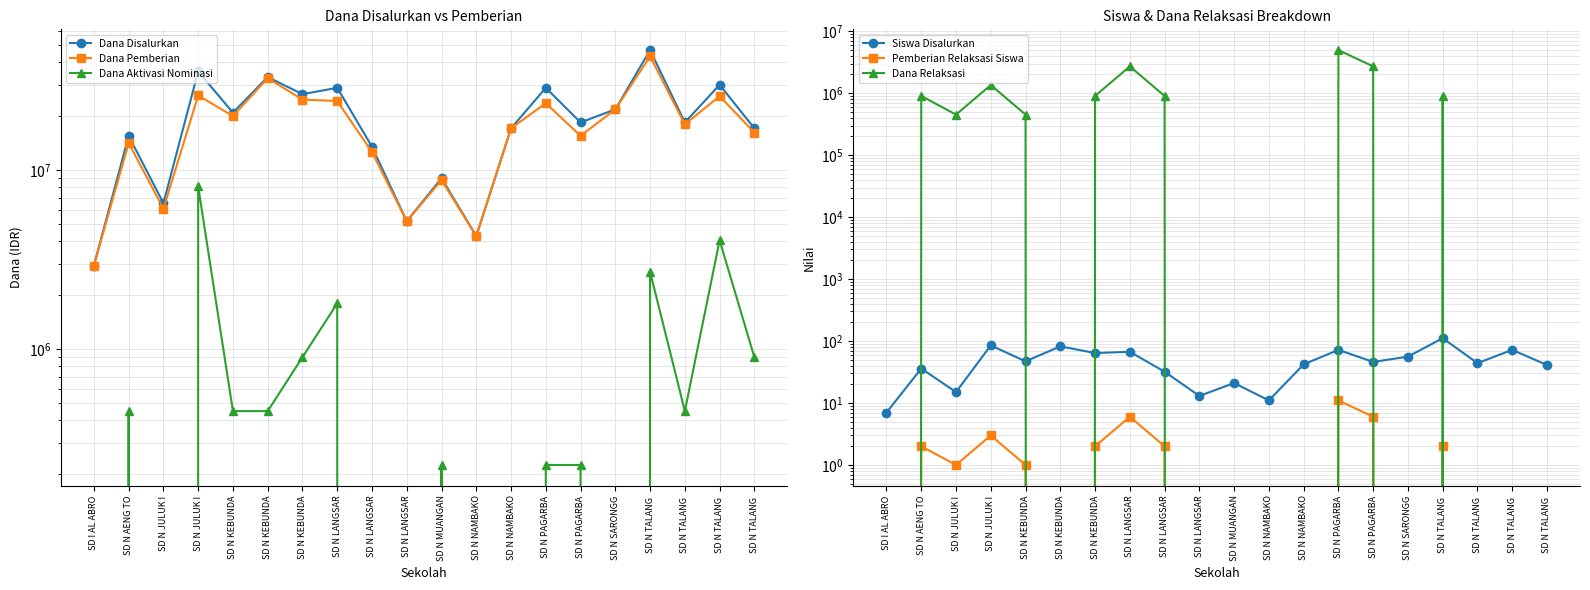

Which series changed the most between SD N MUANGAN and SD N NAMBAKO?

Dana Pemberian